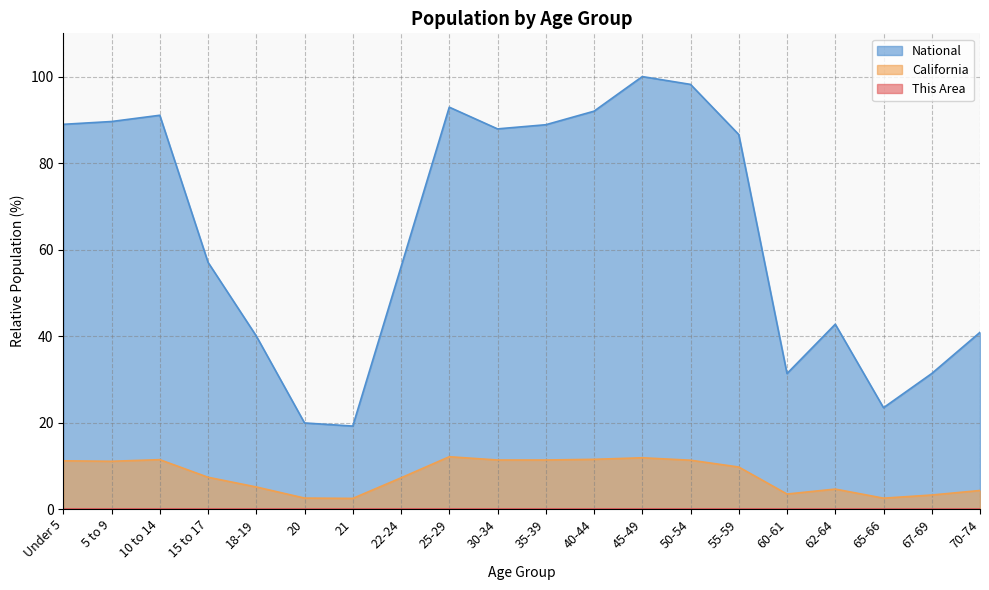

What is the sum of the National values at 50-54 and 15 to 17?

155.2